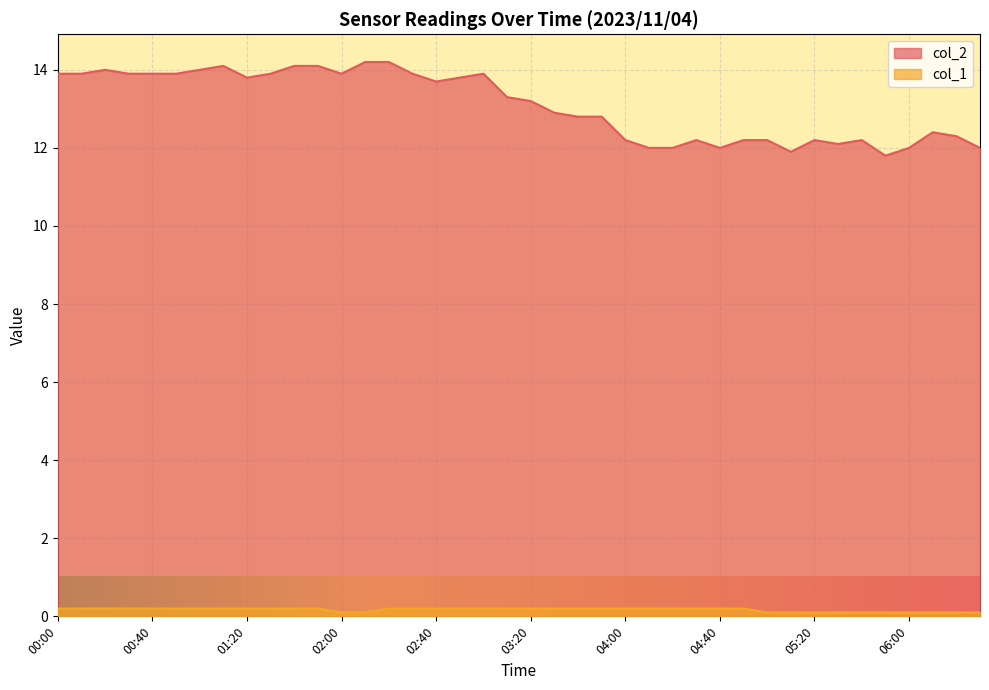

Read the col_1 value at 01:30.

0.2